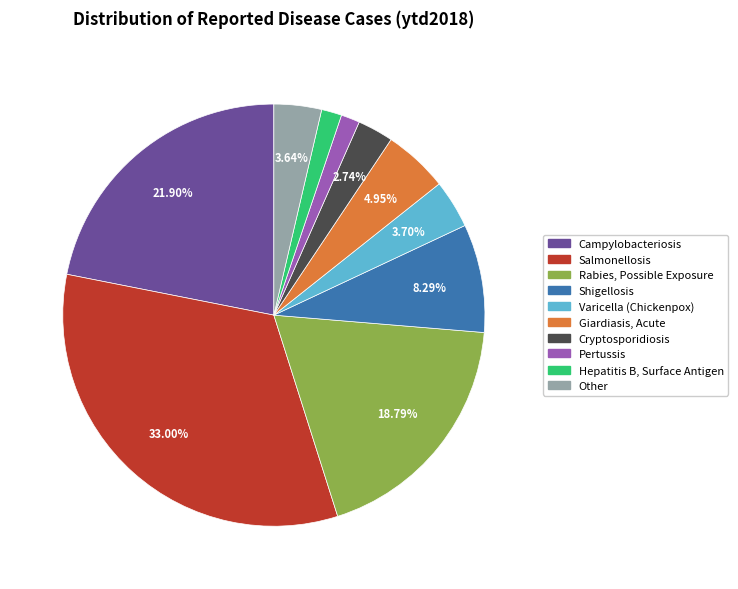

Is it true that Cryptosporidiosis is 3% of the pie?

True